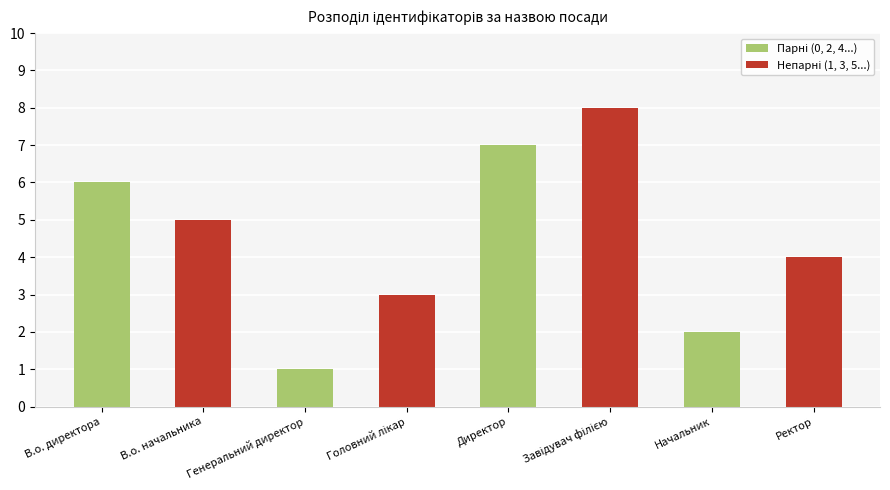

What is the change in value from Генеральний директор to Начальник?

+1